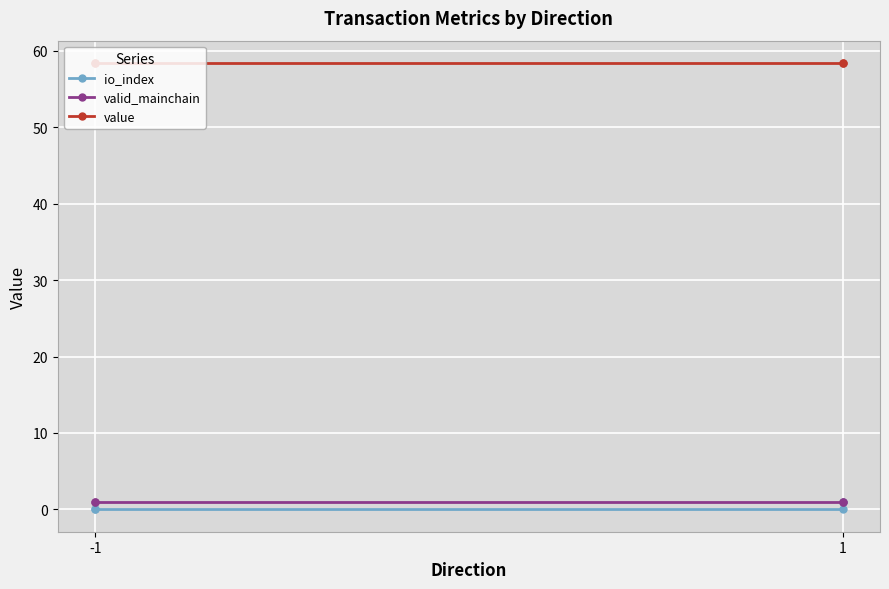

Is it true that value equals 101.0 at -1?

False